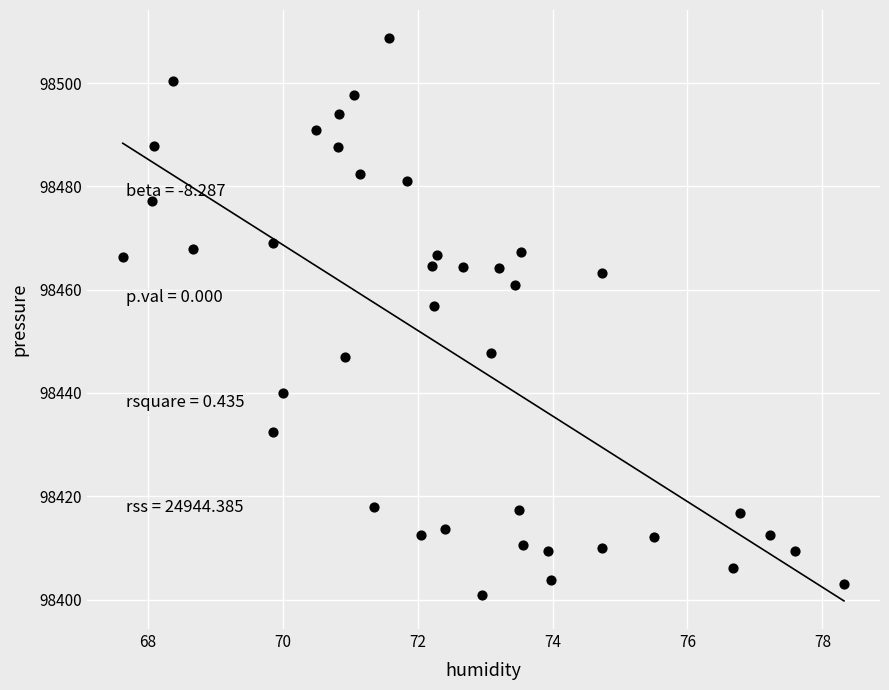

What Y value in the scatter plot is closest to 98454?

98456.8